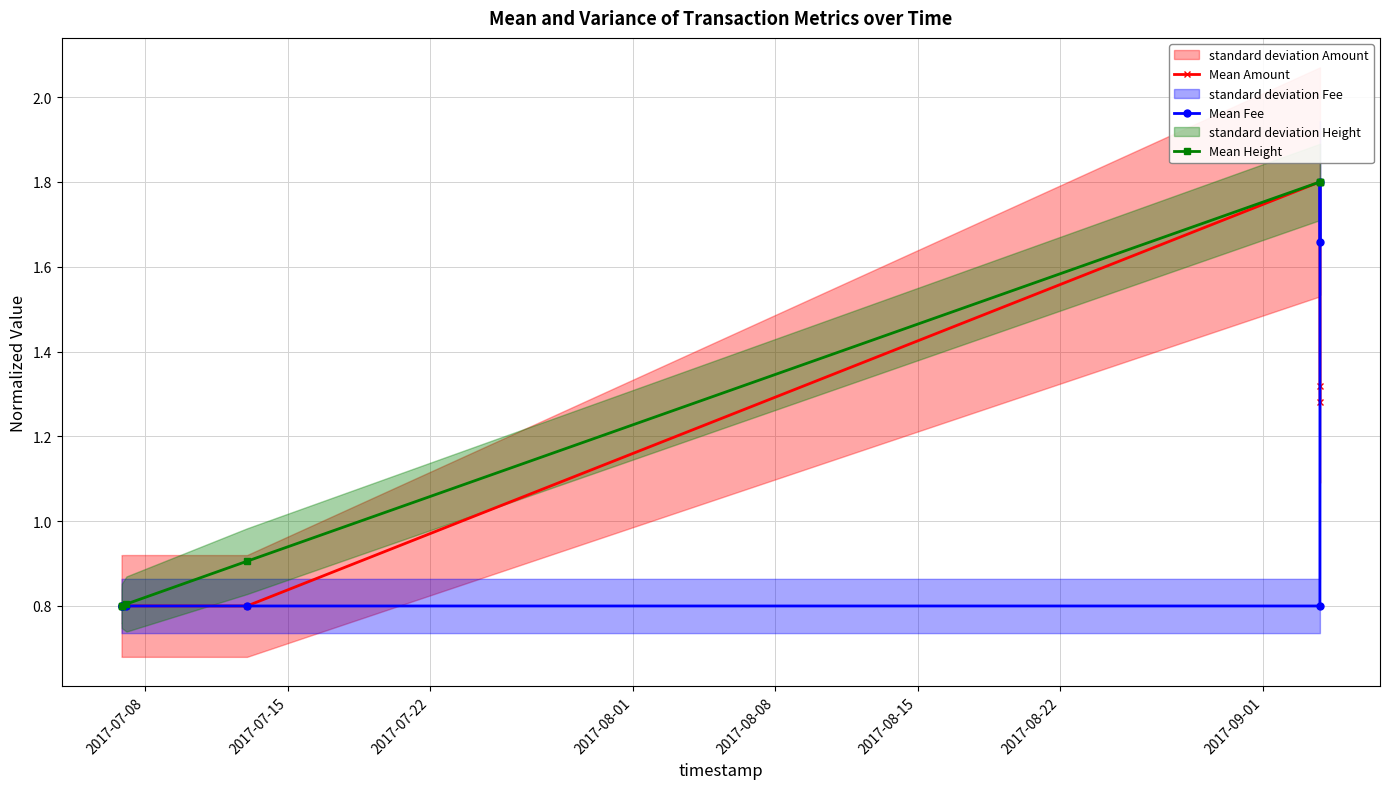

True or false: Mean Height and Mean Amount cross at least once.

True